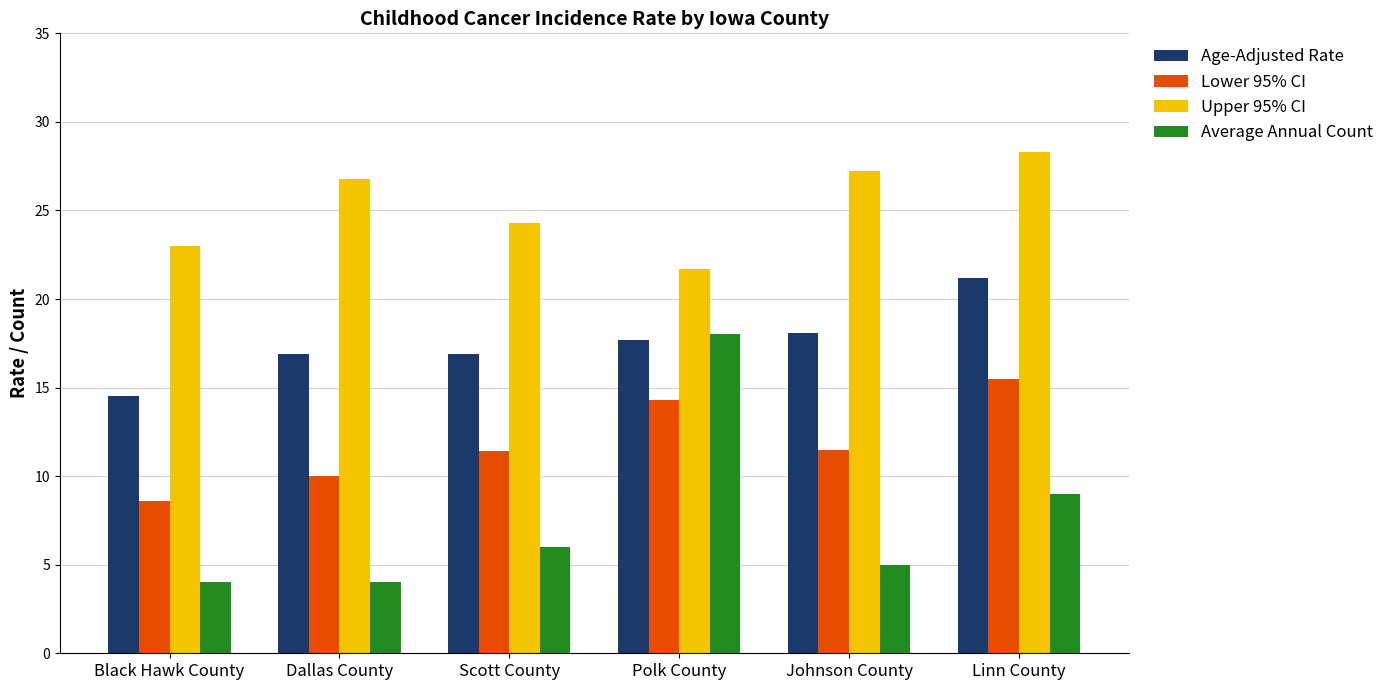

Which series has the widest spread of values?

Average Annual Count